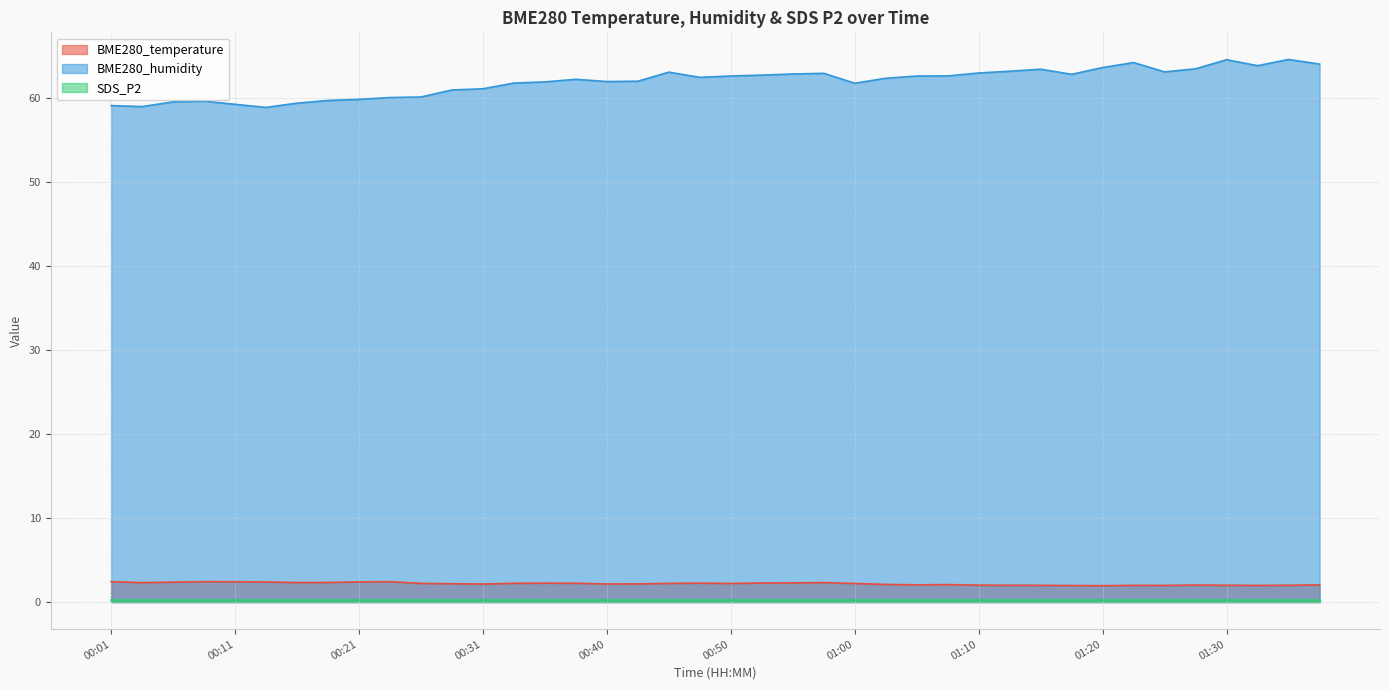

What is the approximate value of BME280_temperature at 00:26?

2.2